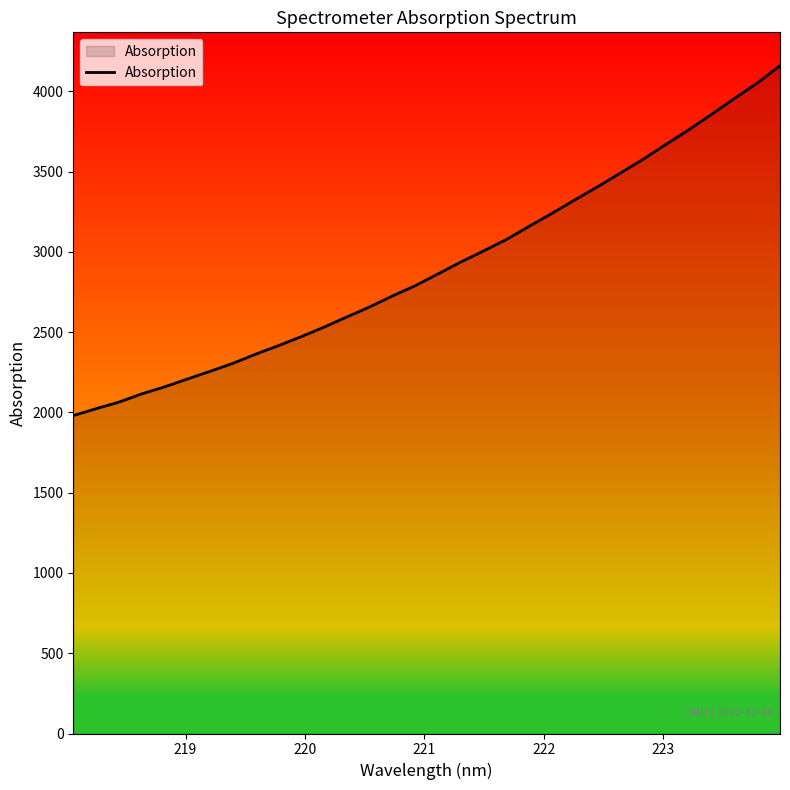

What is the difference between the maximum and minimum values?

2179.2